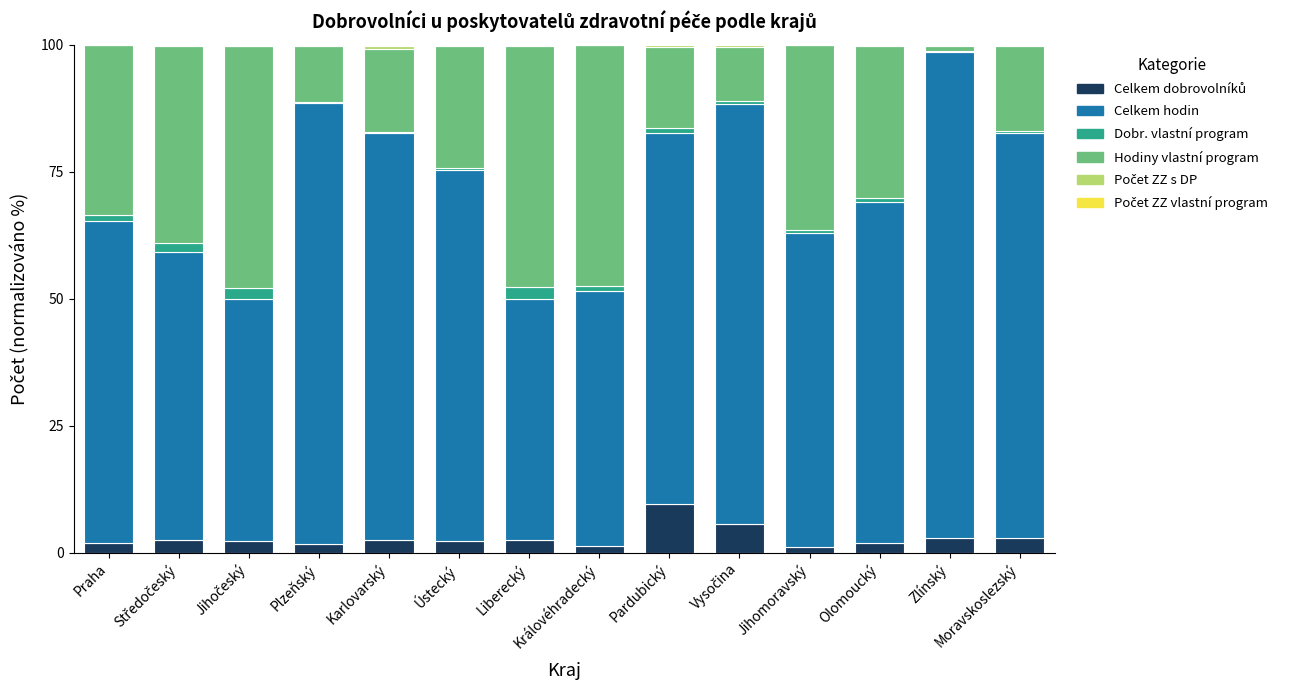

Which has a higher value, Plzeňský or Moravskoslezský?

Moravskoslezský